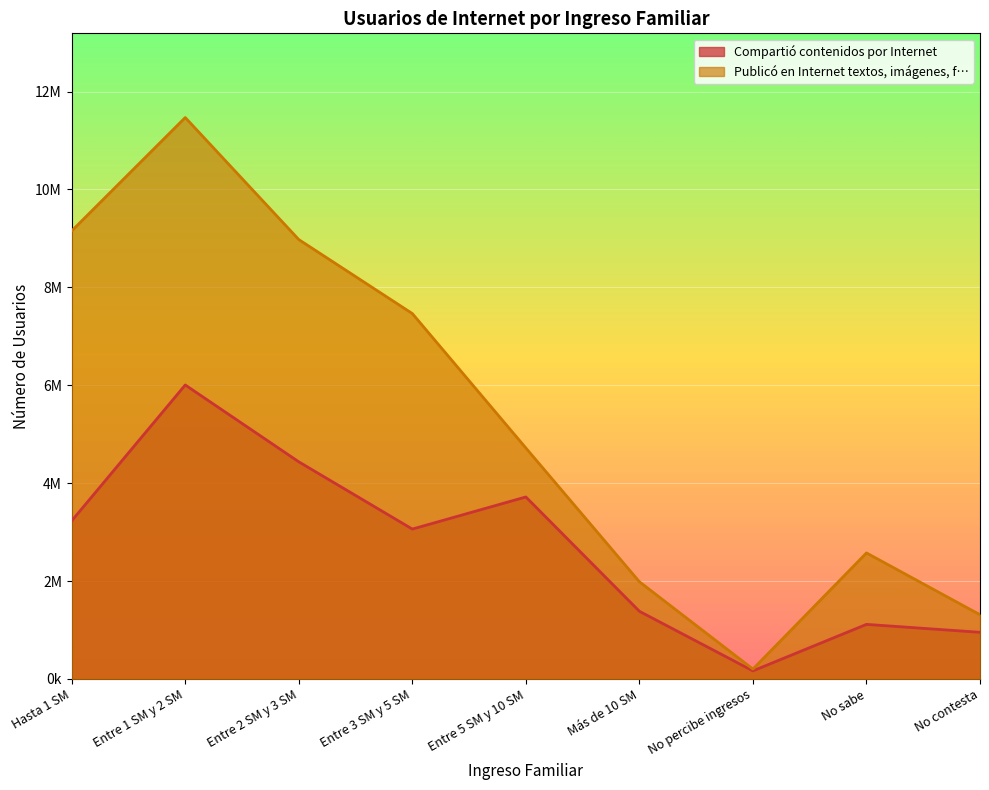

True or false: Publicó en Internet textos, imágenes, f… and Compartió contenidos por Internet intersect in this chart.

False